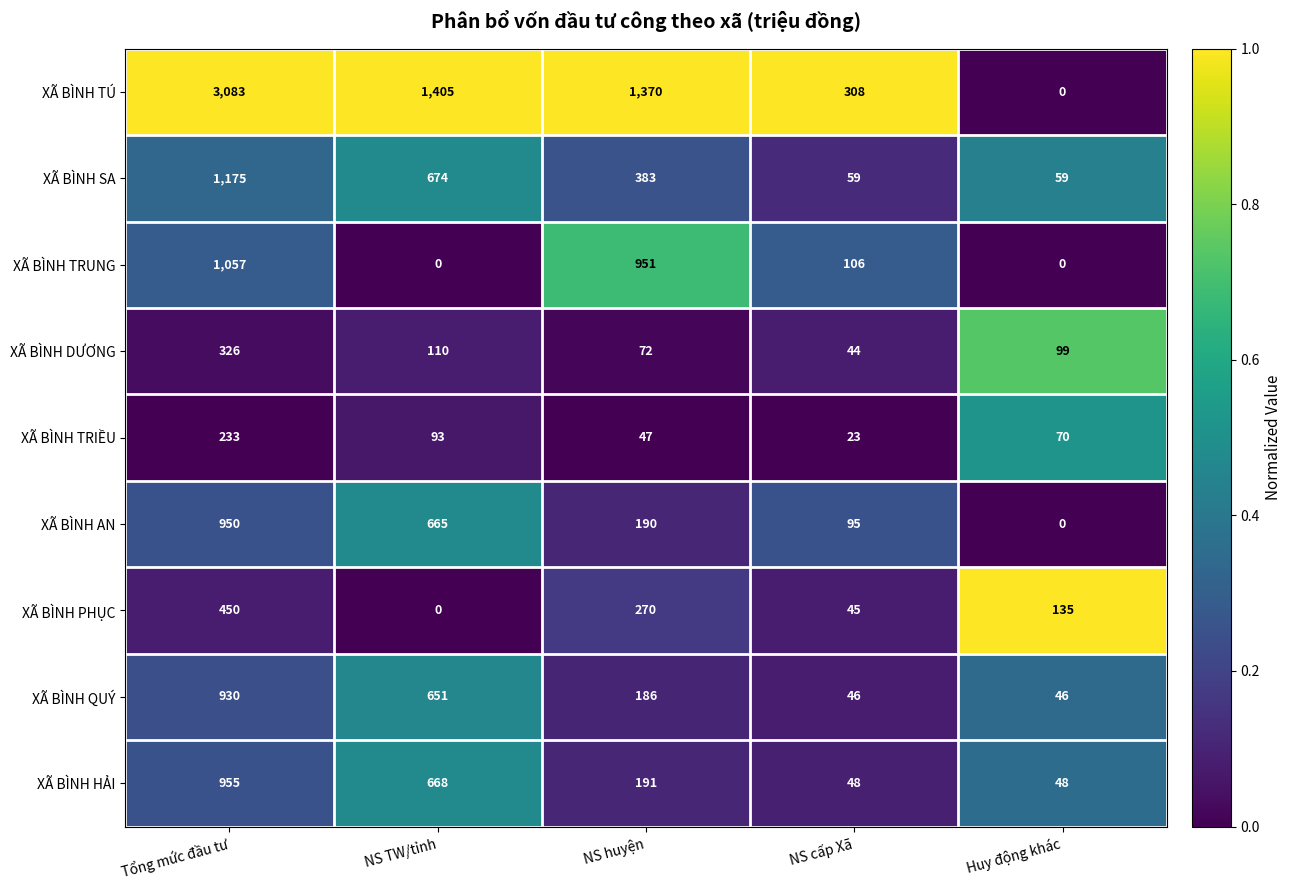

Which series changed the most between NS TW/tỉnh and NS huyện?

XÃ BÌNH TRUNG